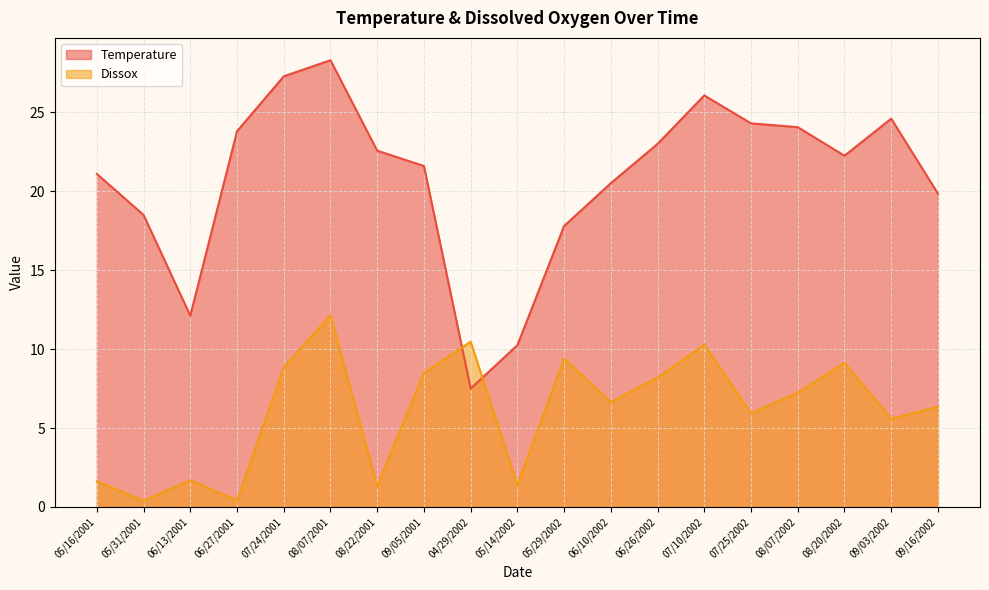

What is the sum of the Temperature values at 08/07/2002 and 07/25/2002?

48.4